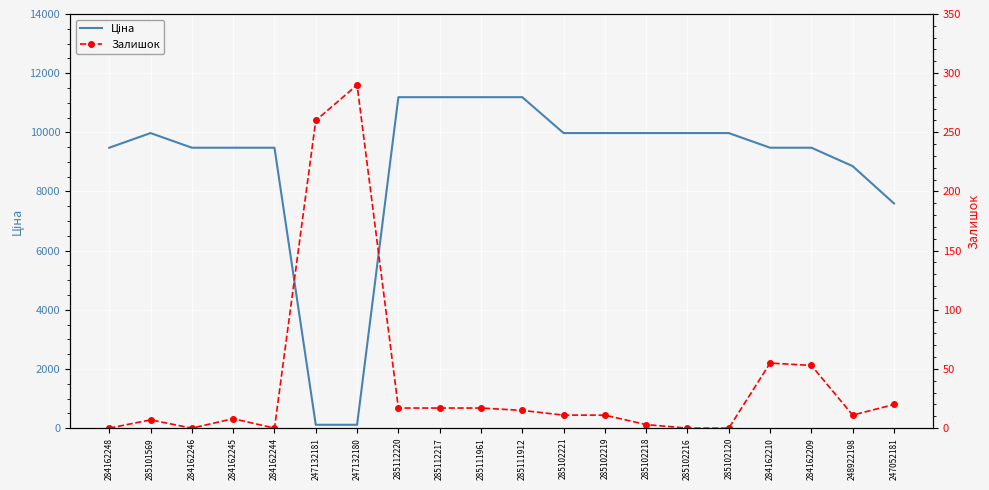

Reading left to right, what are all the values shown in this chart?

Ціна: 284162248=9480.1	285101569=9975.0	284162246=9480.1	284162245=9480.1	284162244=9480.1	247132181=114.1	247132180=114.1	285112220=11188.2	285112217=11188.2	285111961=11188.2	285111912=11188.2	285102221=9975.0	285102219=9975.0	285102218=9975.0	285102216=9975.0	285102120=9975.0	284162210=9480.1	284162209=9480.1	248922198=8856.7	247052181=7596.5
Залишок: 284162248=0.0	285101569=7.0	284162246=0.0	284162245=8.0	284162244=0.0	247132181=260.0	247132180=290.0	285112220=17.0	285112217=17.0	285111961=17.0	285111912=15.0	285102221=11.0	285102219=11.0	285102218=3.0	285102216=0.0	285102120=0.0	284162210=55.0	284162209=53.0	248922198=11.0	247052181=20.0